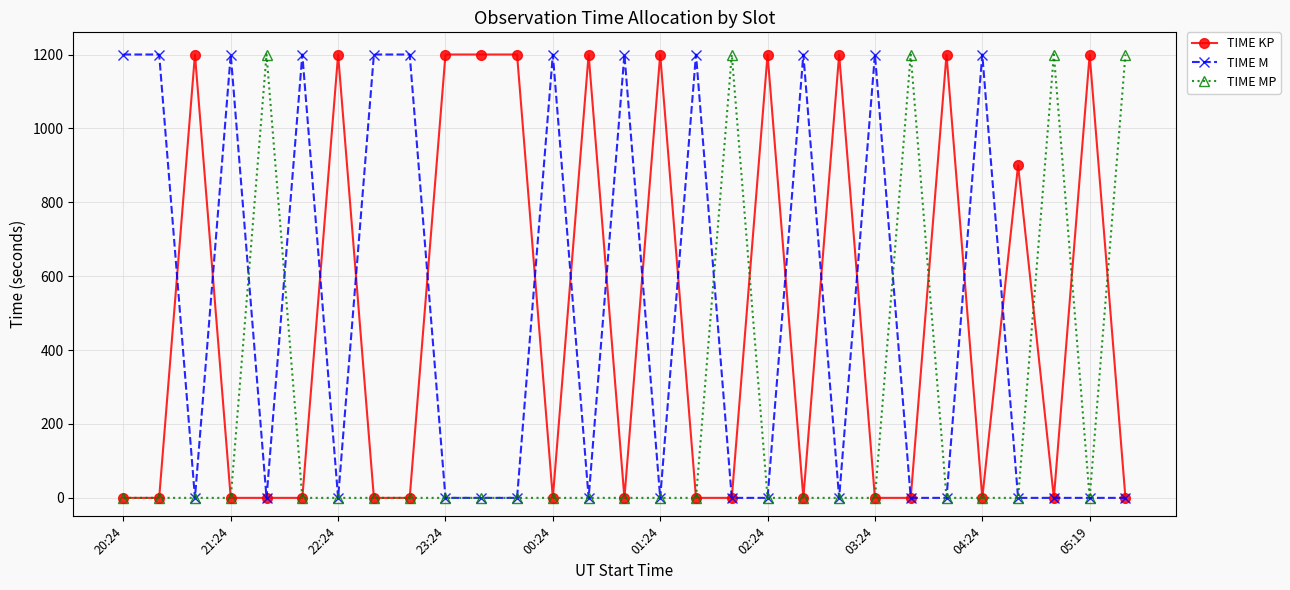

At how many categories does at least one series exceed 1075?

28